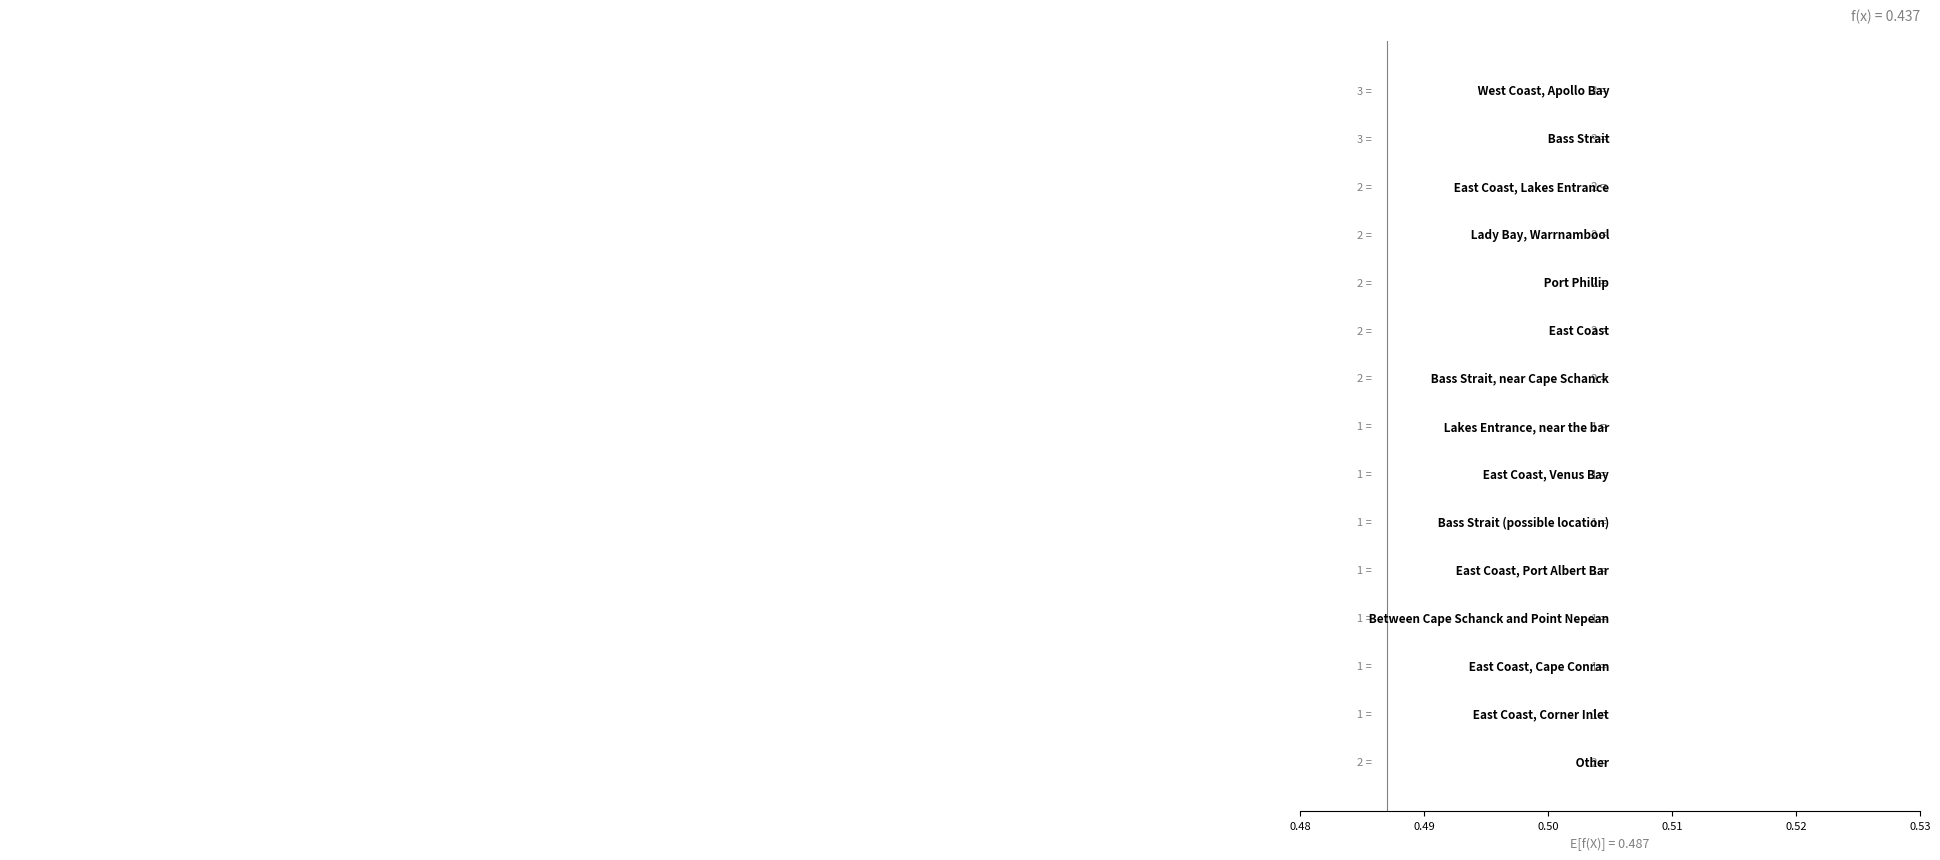

The chart shows a value of 0.0 at 0.49. True or false?

False